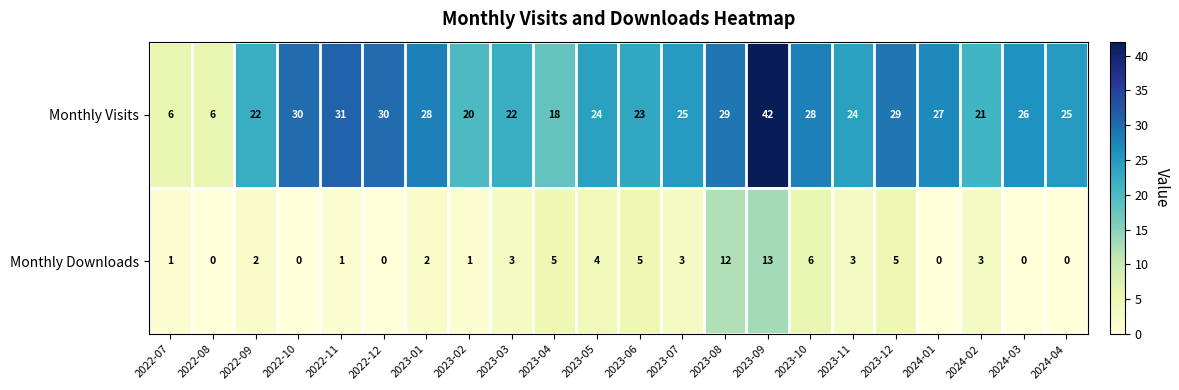

The Monthly Visits series shows 50 at 2023-01. True or false?

False